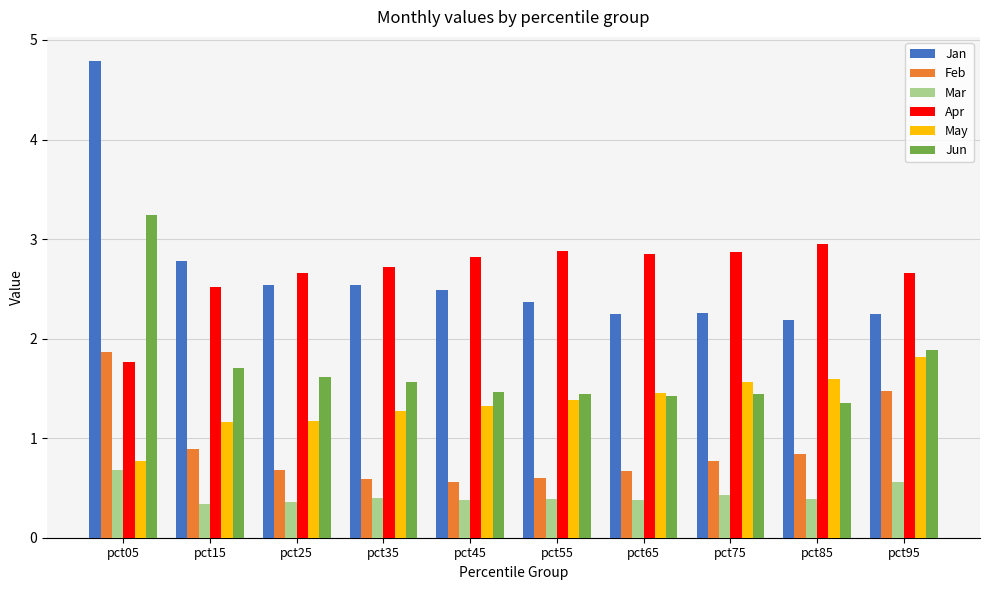

Is it true that May equals 1.6 at pct85?

True